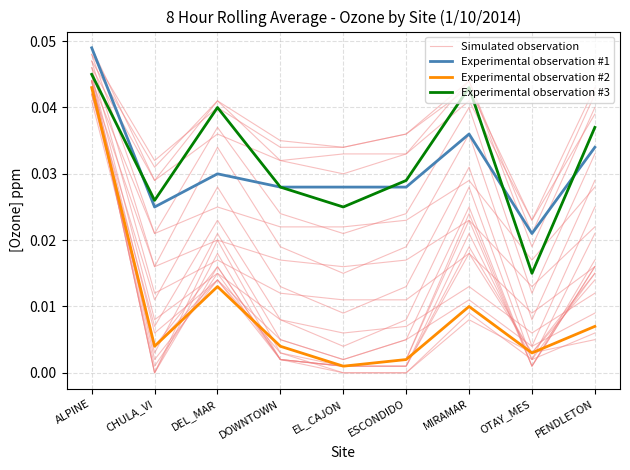

Does the chart display data point markers on the line(s)?

No